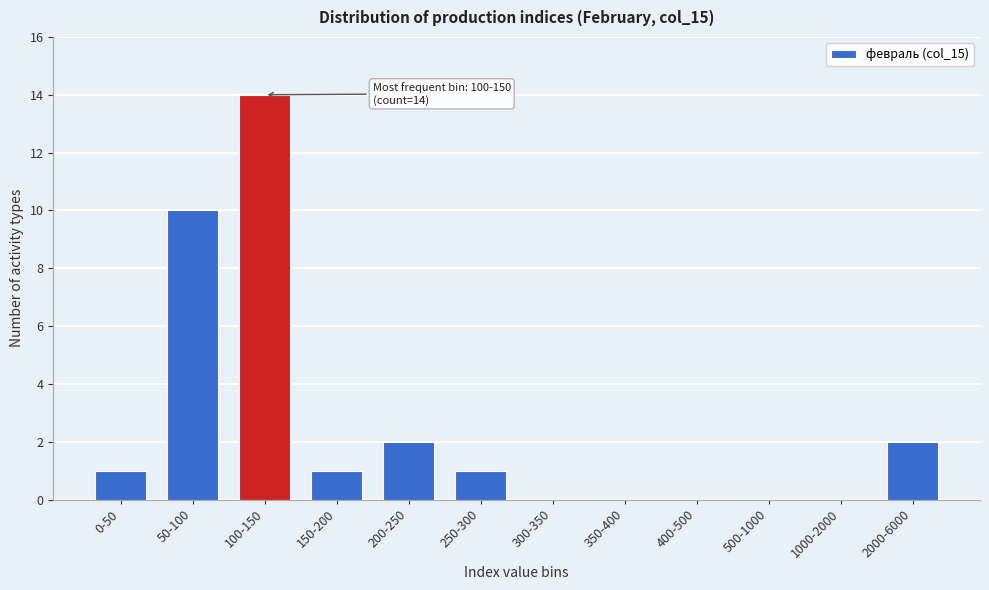

Reading left to right, transcribe all the data shown in this chart.

0-50=1	50-100=10	100-150=14	150-200=1	200-250=2	250-300=1	300-350=0	350-400=0	400-500=0	500-1000=0	1000-2000=0	2000-6000=2